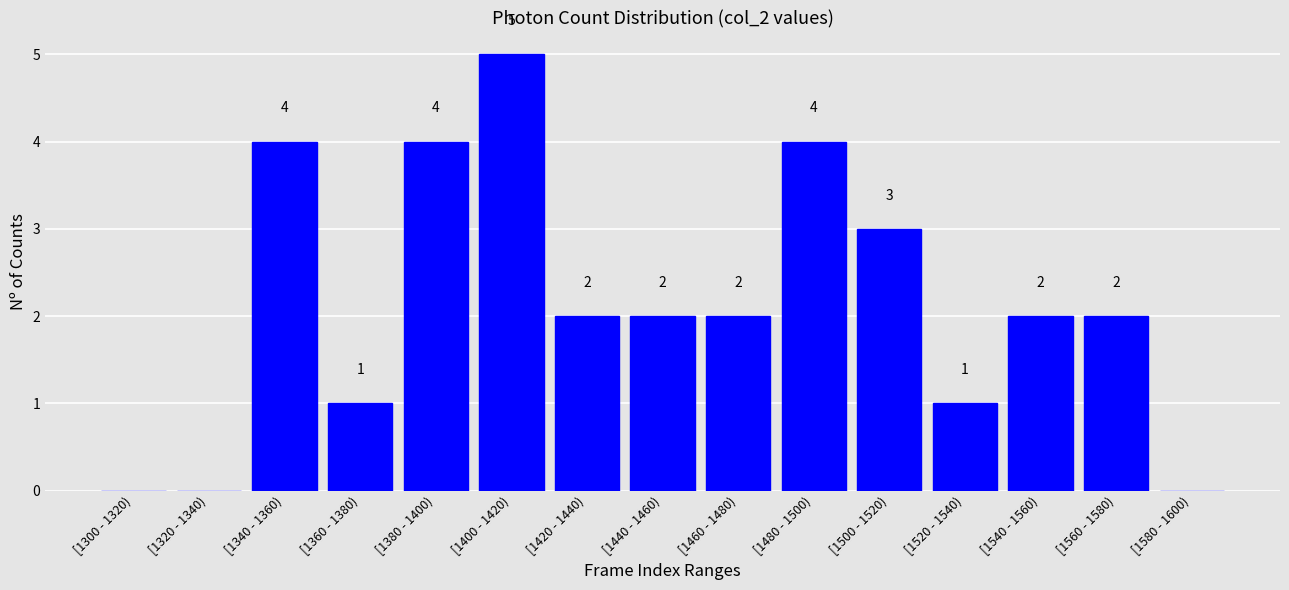

Reading left to right, extract all data points from this chart.

[1300 - 1320)=0	[1320 - 1340)=0	[1340 - 1360)=4	[1360 - 1380)=1	[1380 - 1400)=4	[1400 - 1420)=5	[1420 - 1440)=2	[1440 - 1460)=2	[1460 - 1480)=2	[1480 - 1500)=4	[1500 - 1520)=3	[1520 - 1540)=1	[1540 - 1560)=2	[1560 - 1580)=2	[1580 - 1600)=0